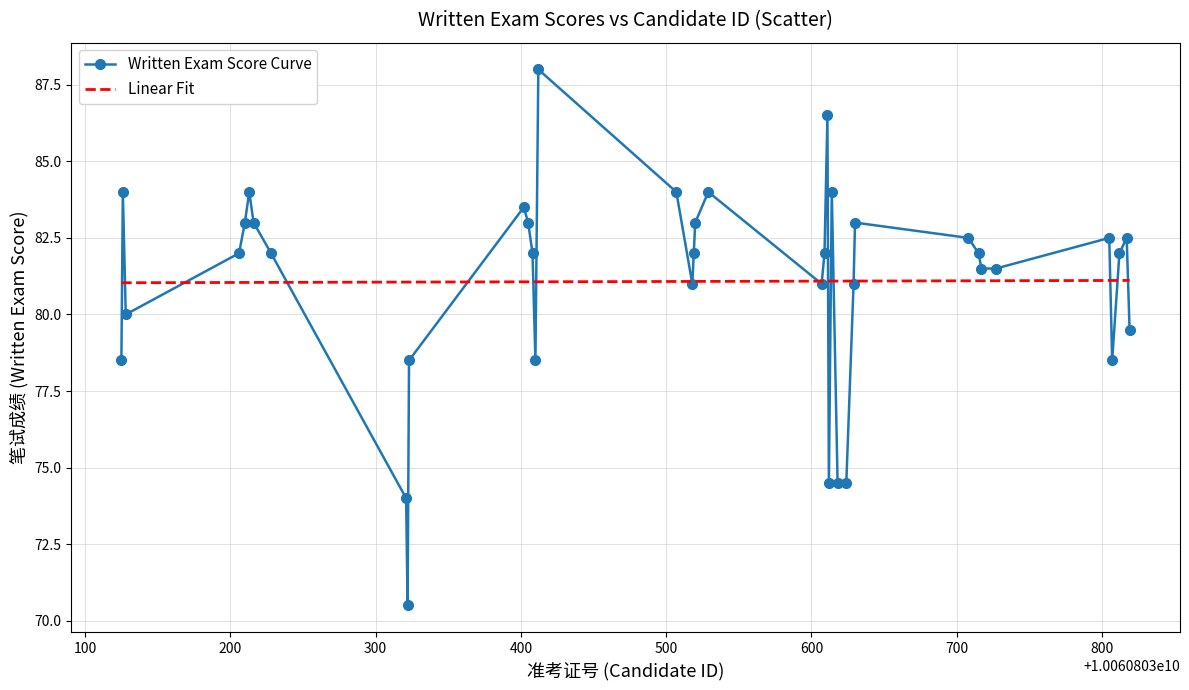

Which series has the largest range (max minus min)?

Written Exam Score Curve